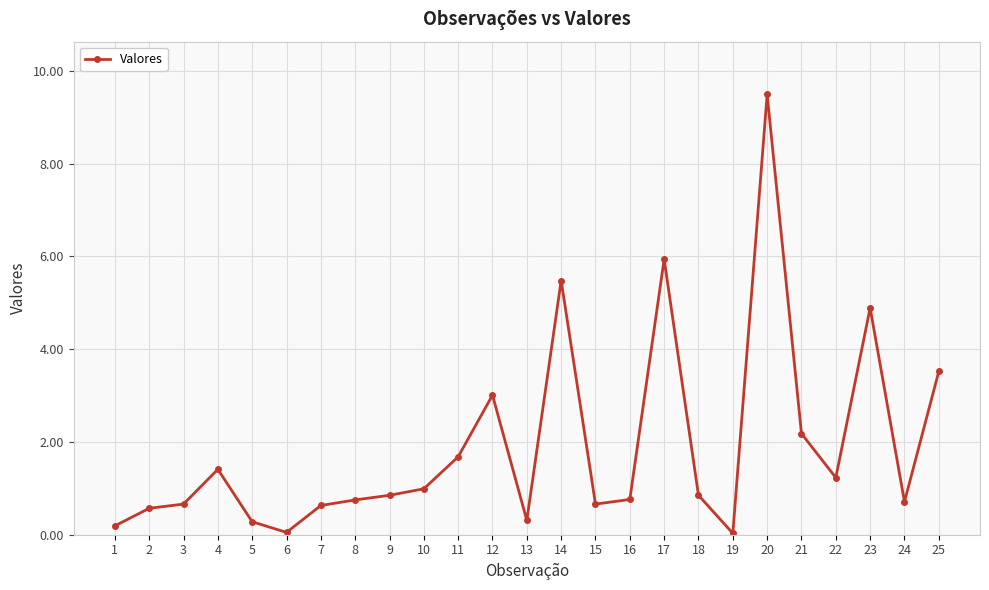

What is the value of the 1st point from the left?

0.2